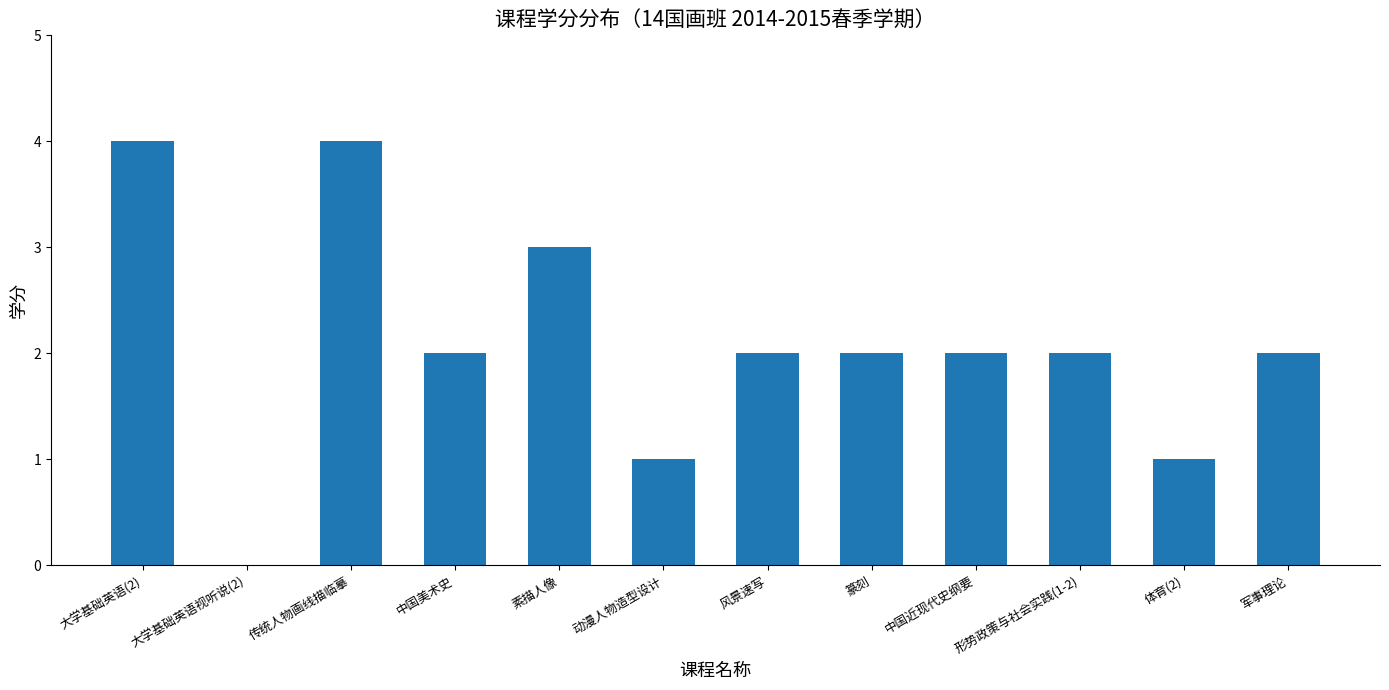

Is it true that the value at 大学基础英语(2) is 4?

True